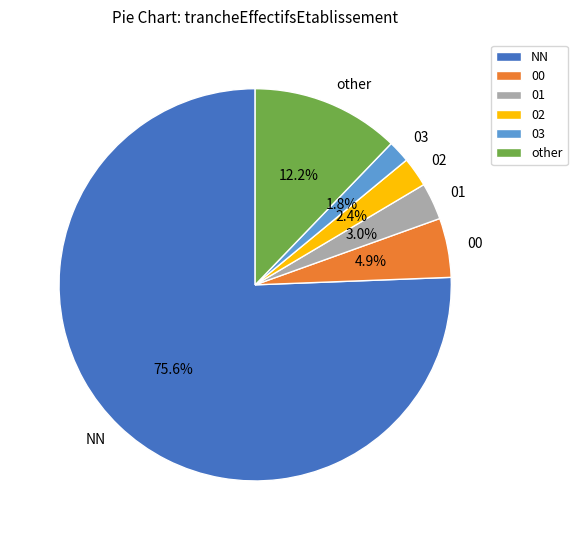

Approximately how many times larger is the value at 00 compared to 03?

2.7